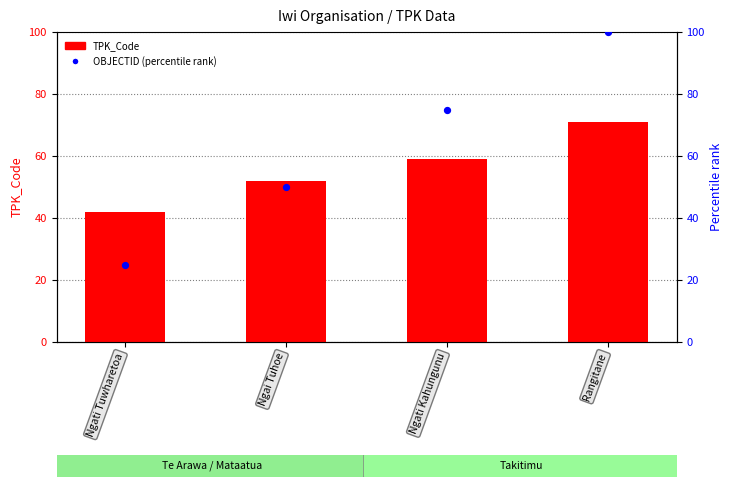

At which category is the sum across all series the highest?

Rangitane